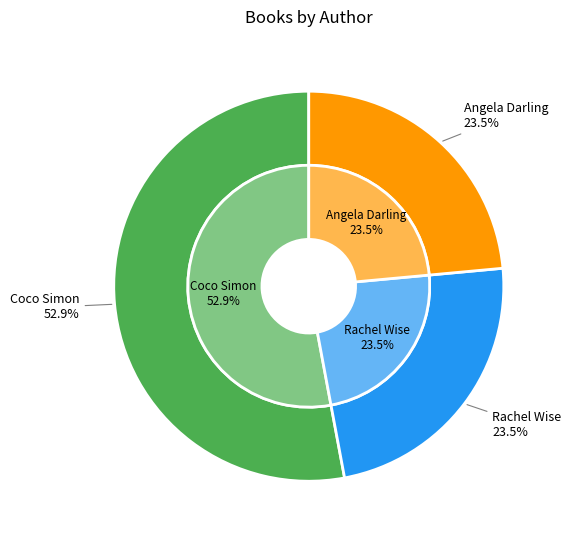

What percentage is the Angela Darling (407243480) slice, to the nearest percent?

24%